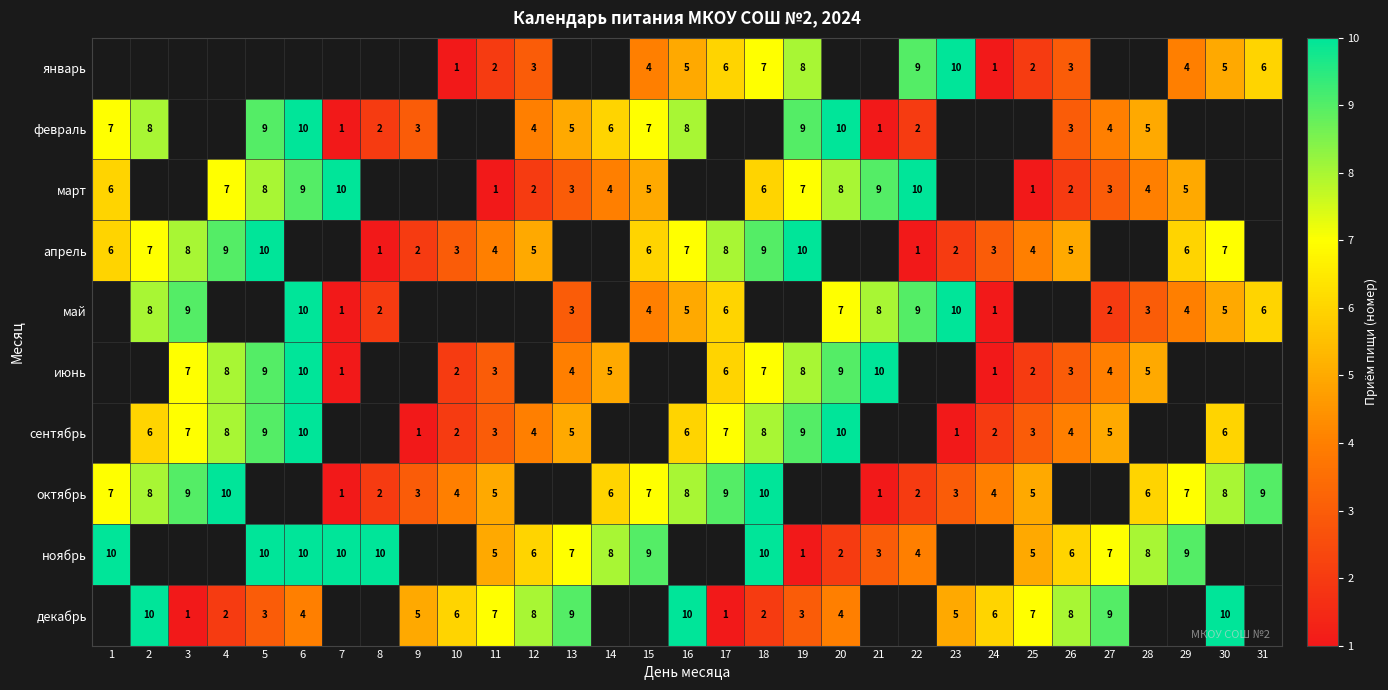

Is the value of апрель at 4 greater than the value of май at 31?

Yes